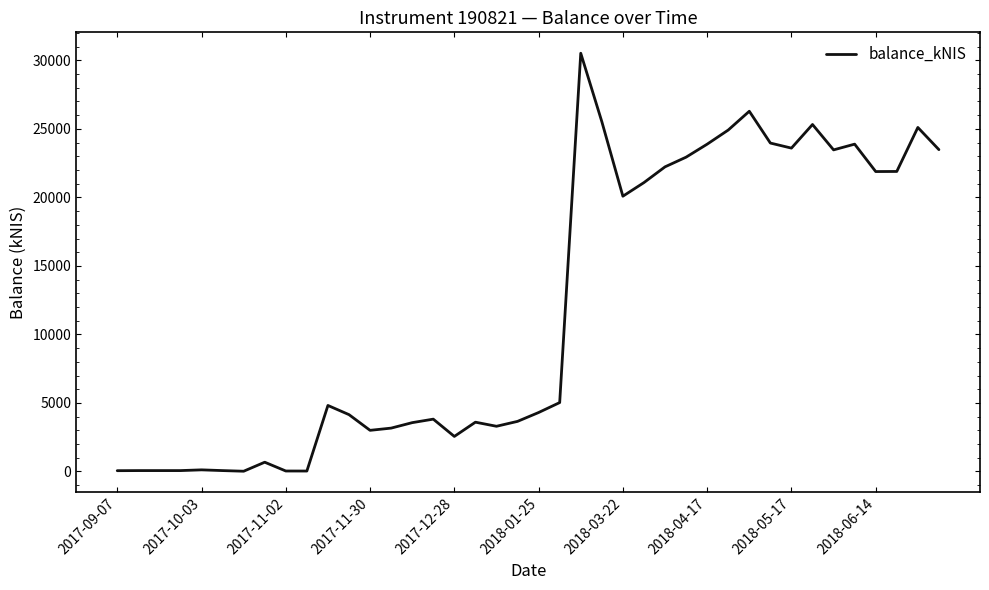

What is the average value?

11903.8